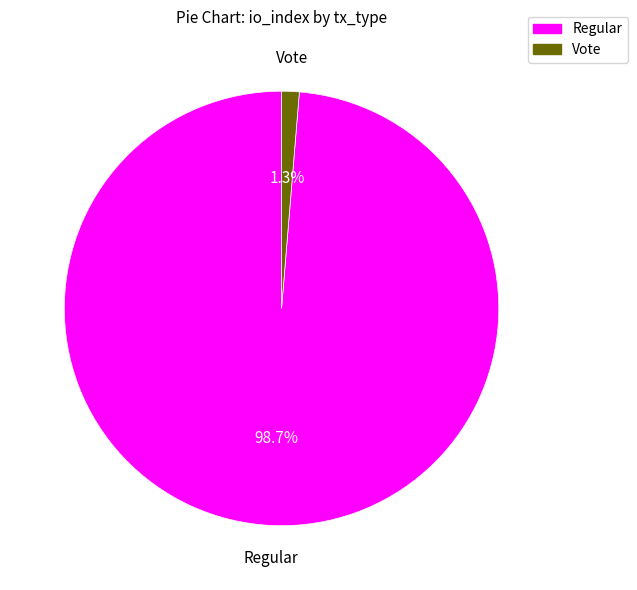

Is there a majority slice in this chart?

Yes